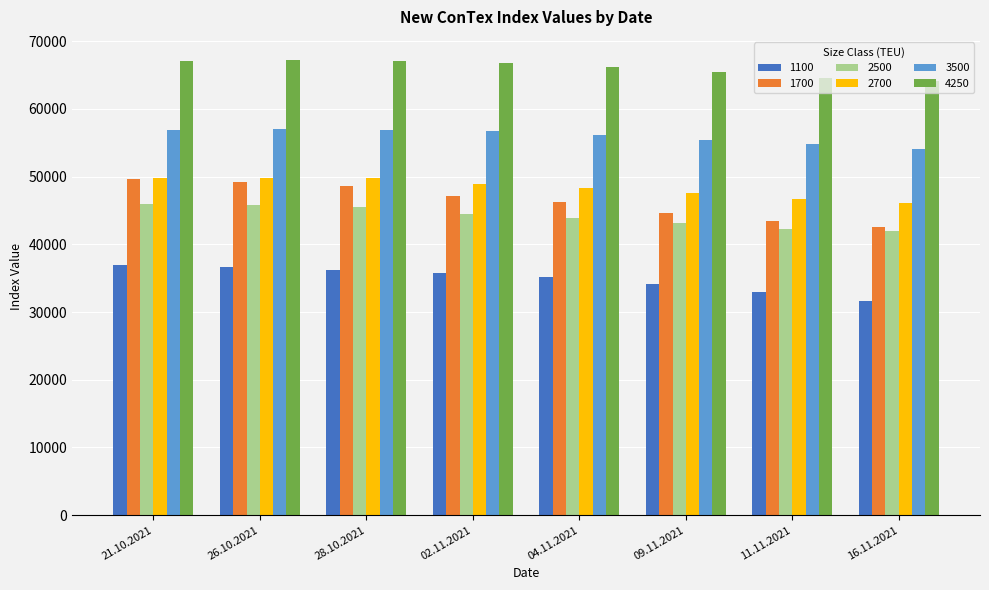

What is the sum of all 4250 values?

528489